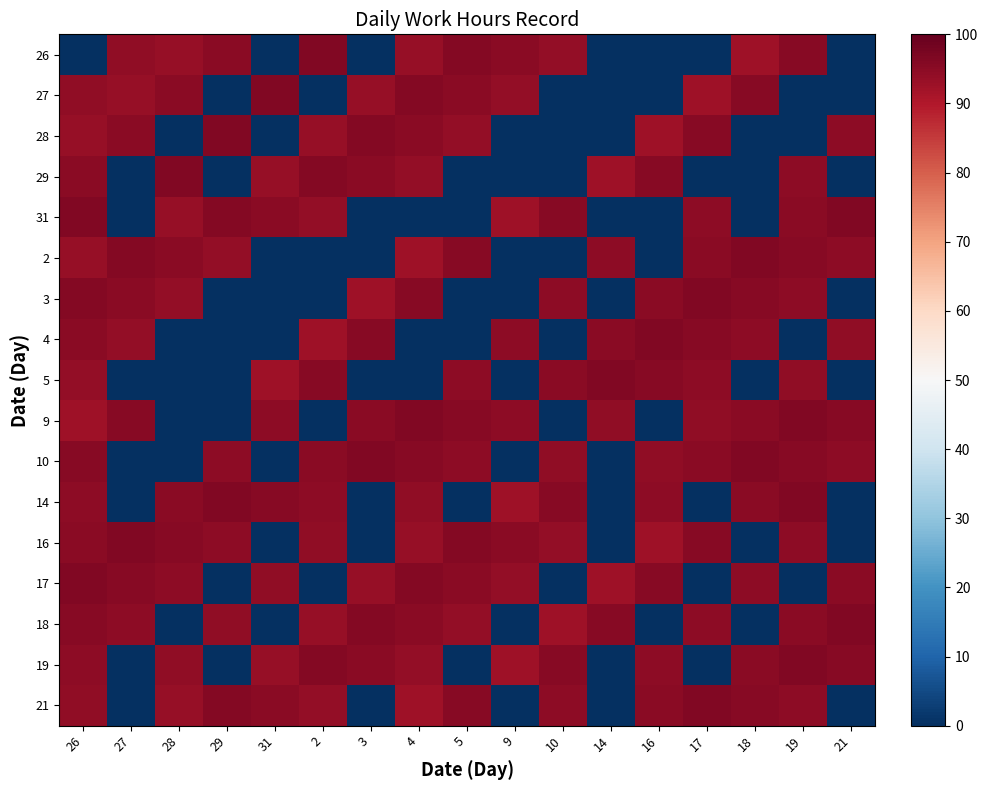

How many data points does each series have?

17